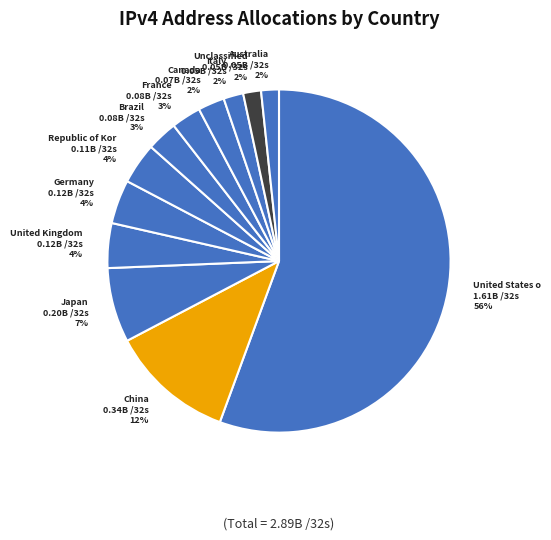

How many segments does this pie chart have?

12